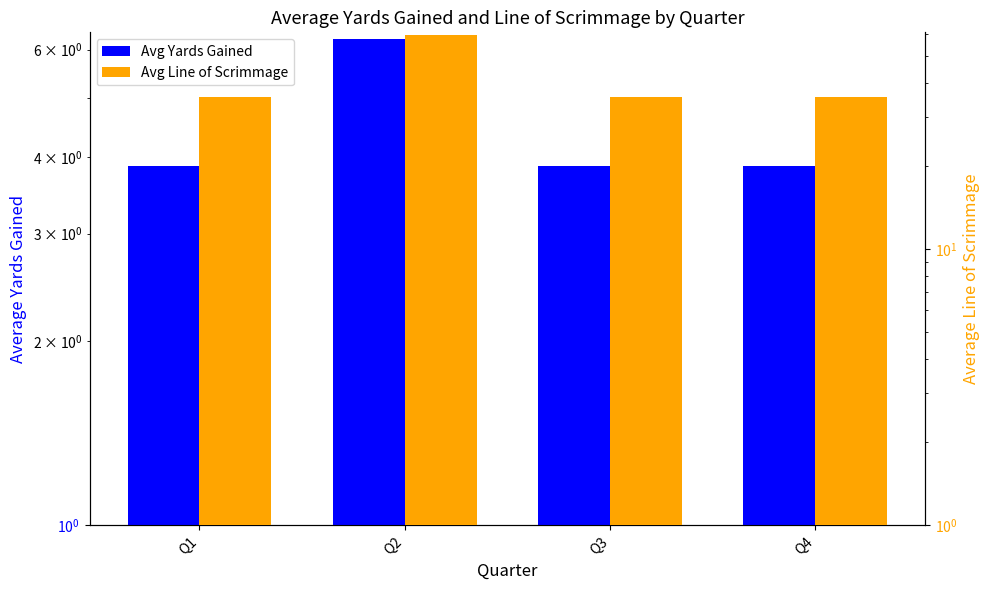

Which series changed the most between Q2 and Q4?

Avg Line of Scrimmage